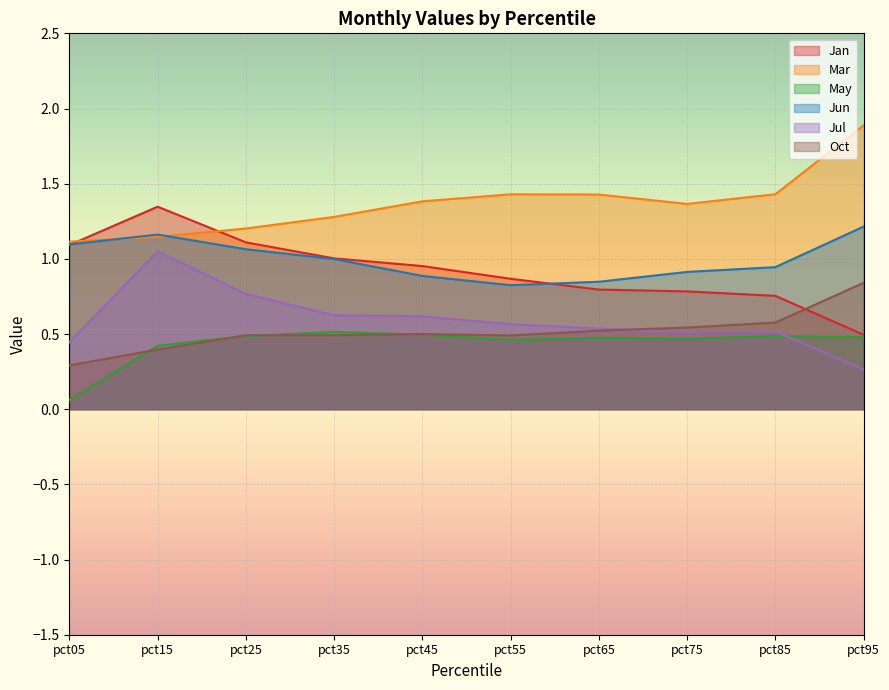

What is the sum of the Jul values at pct75 and pct15?

1.6